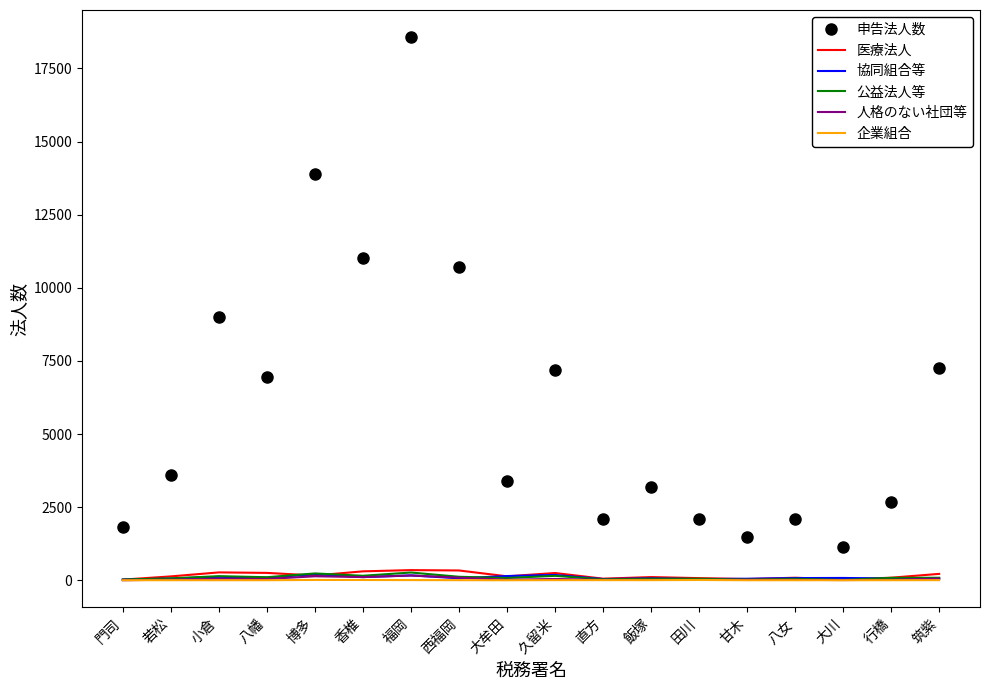

At which category is the sum across all series the highest?

福岡